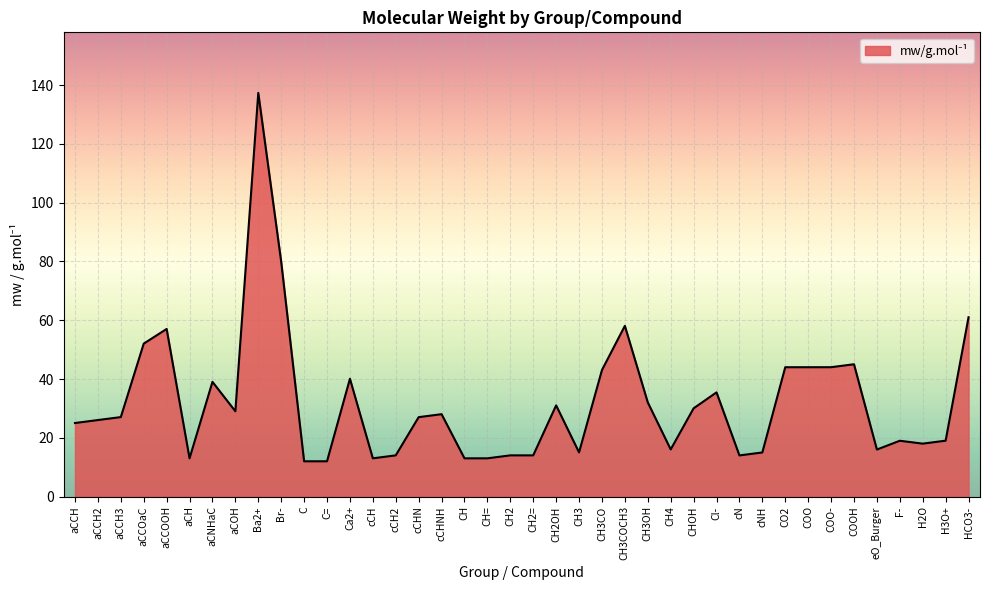

What value does the data have at CH2=?

14.0